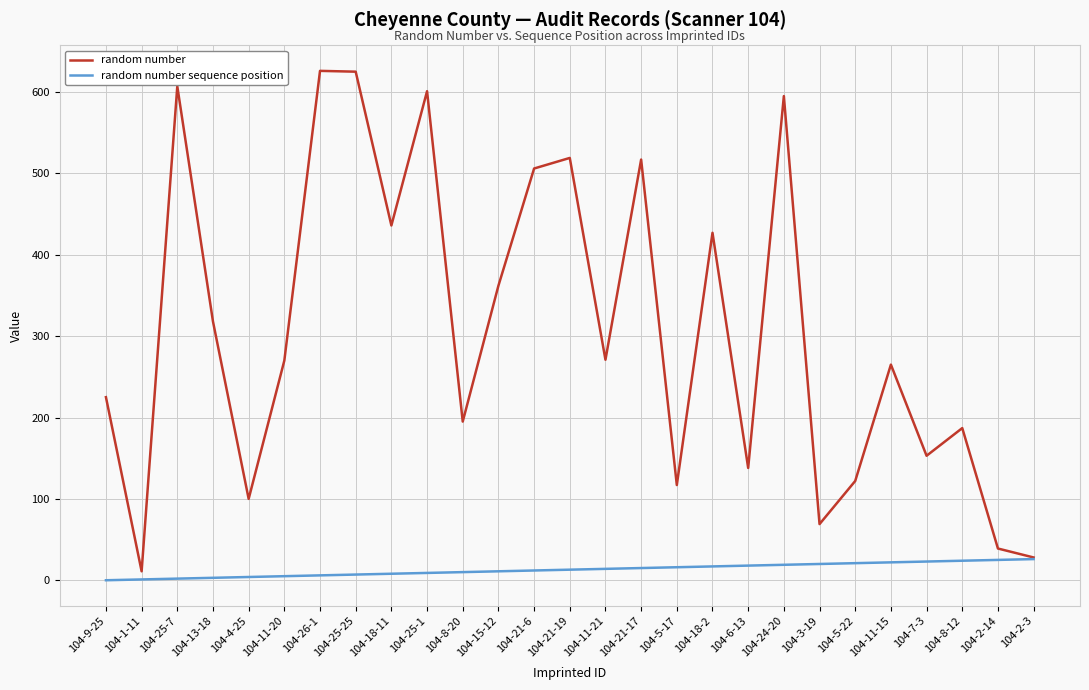

Rank the series by their average value, from highest to lowest.

random number, random number sequence position